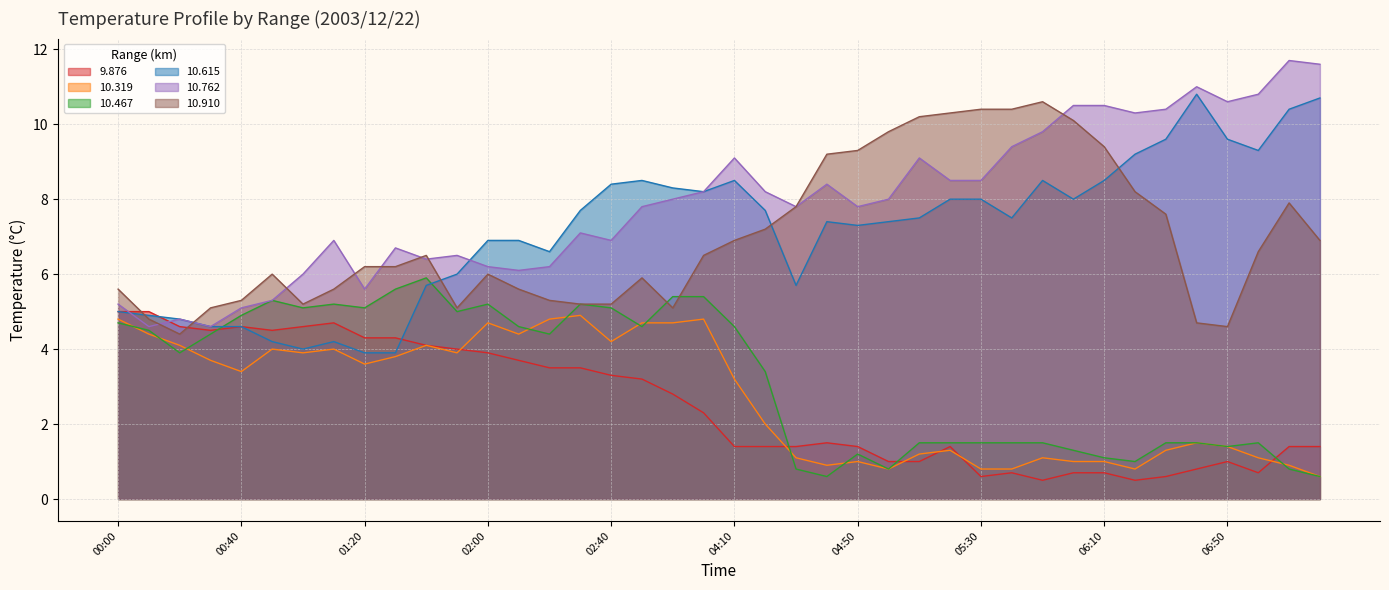

After their last crossing, which series has the higher values: 9.876 or 10.319?

9.876